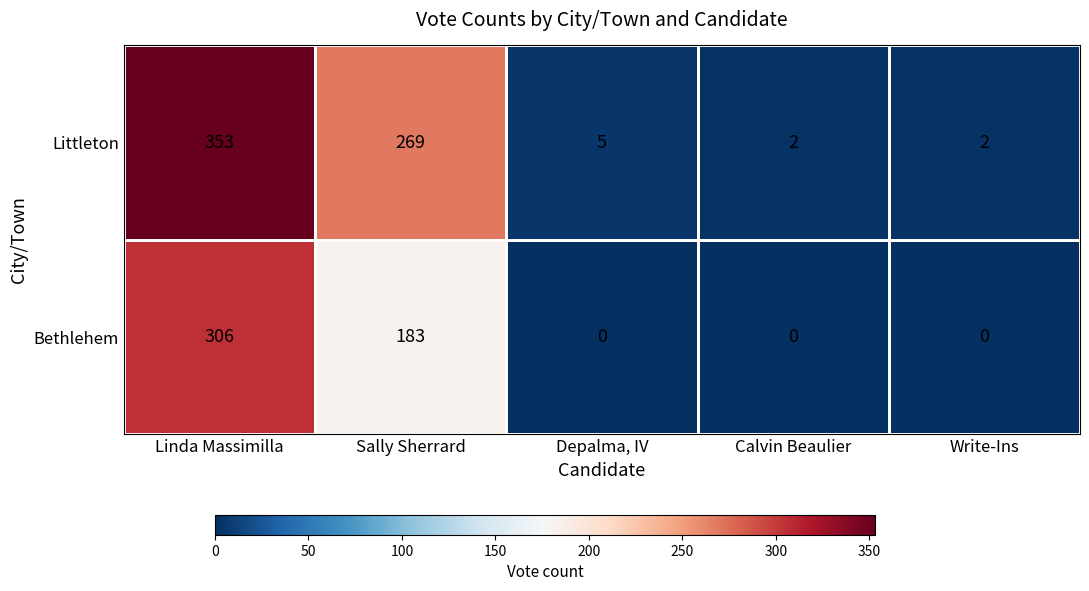

At how many categories does at least one series exceed 166?

2